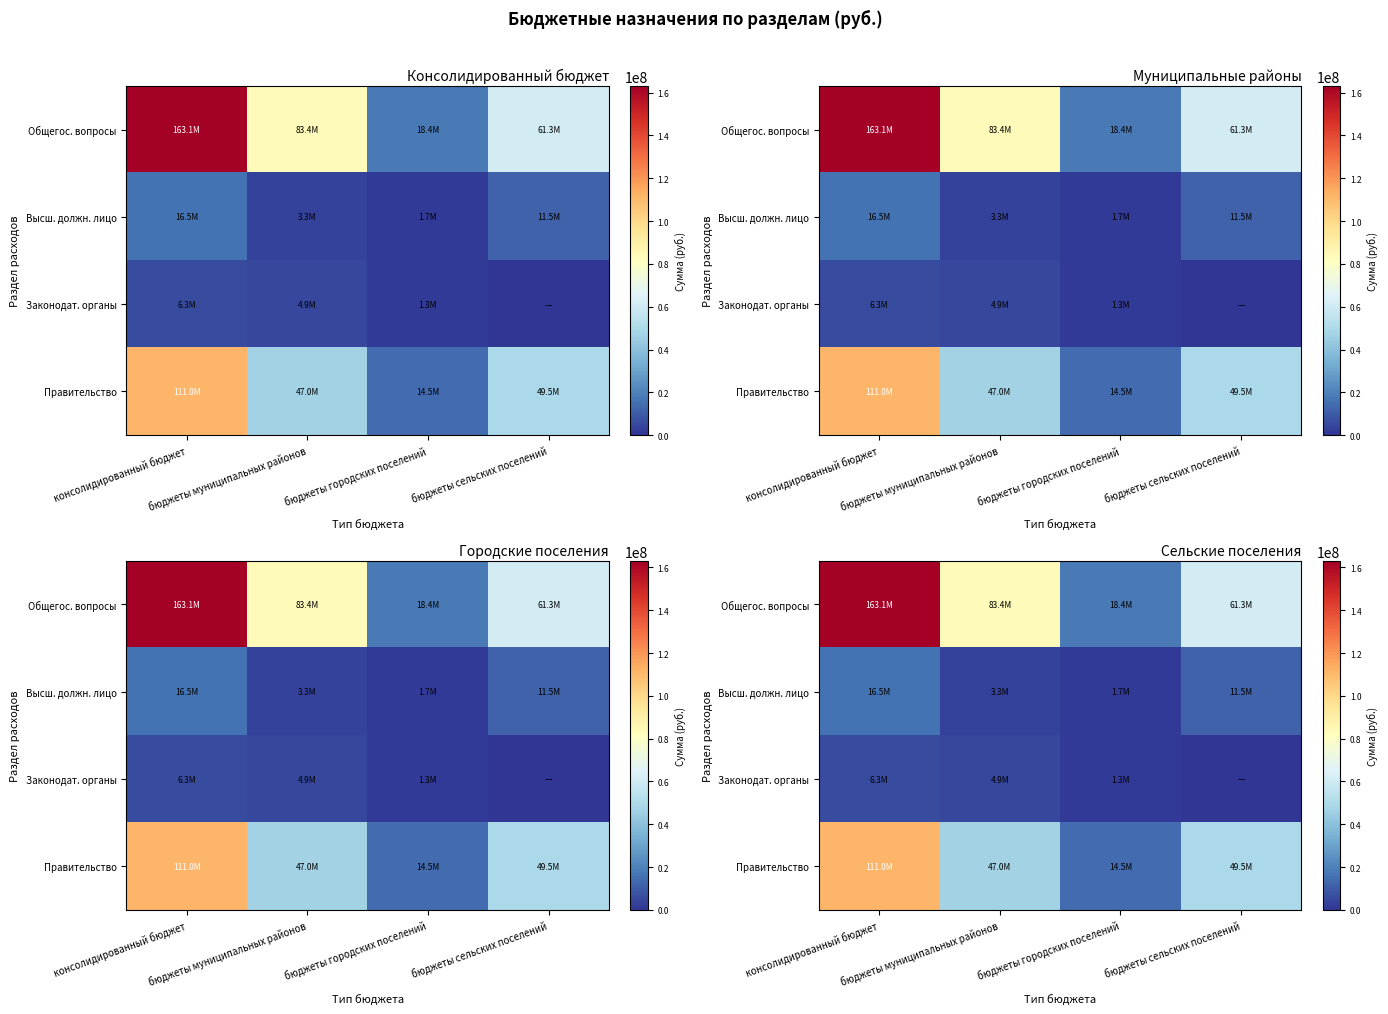

Which series has the widest spread of values?

Общегос. вопросы